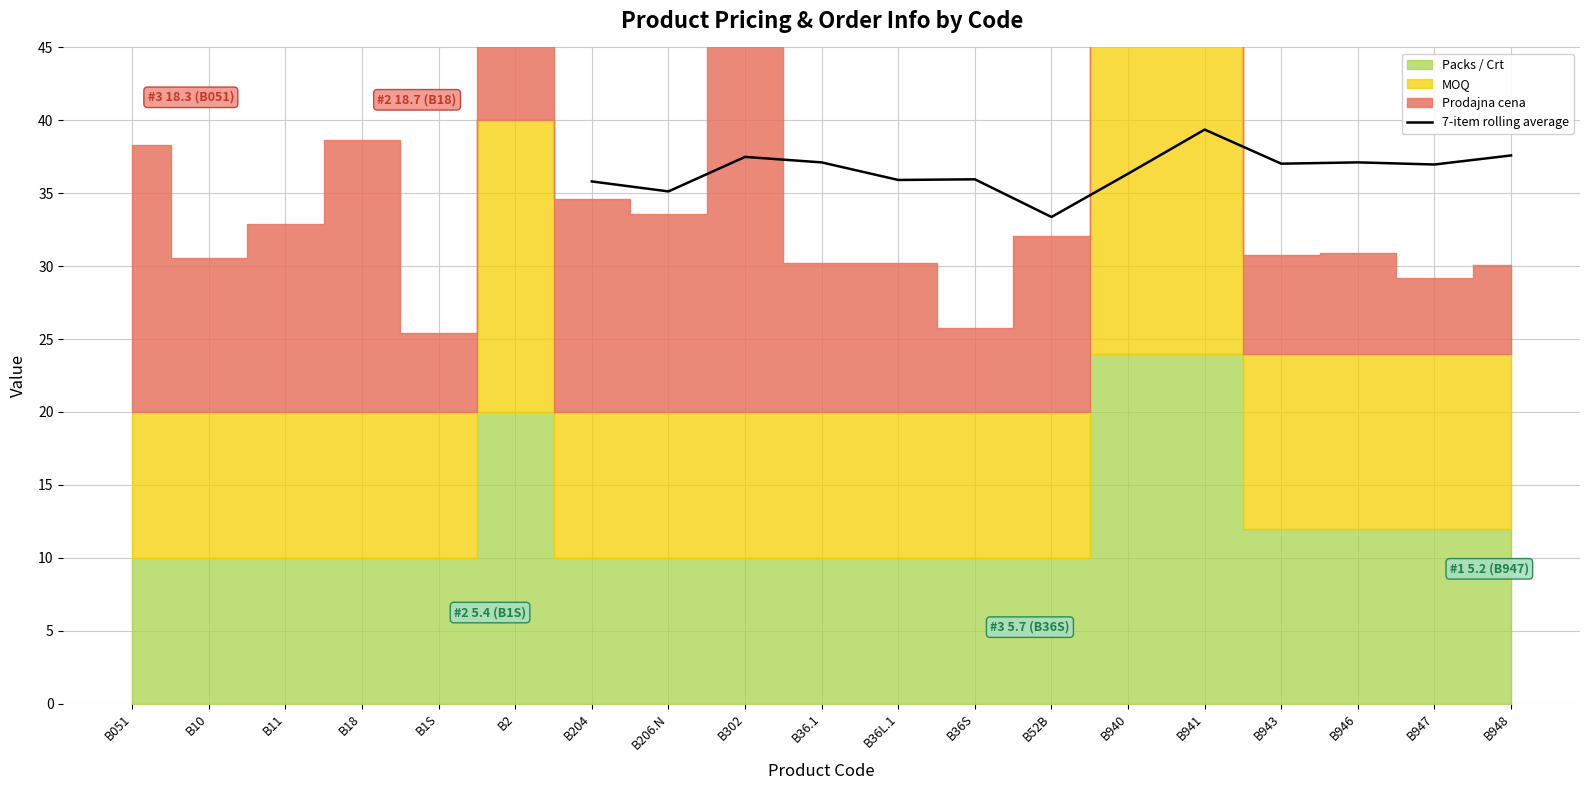

The value of 7-item rolling average at B948 is 63.9. True or false?

False